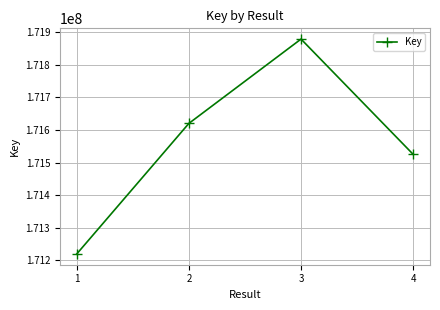

Where is the data nearest to the value 171549366?

4